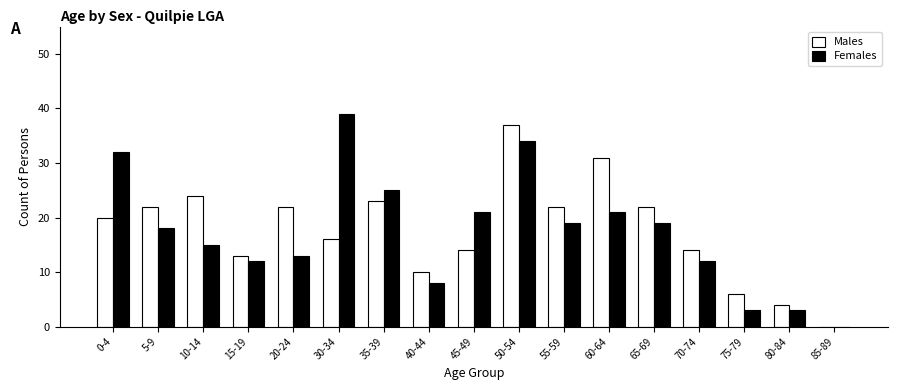

Is the value of Females at 20-24 greater than the value of Males at 45-49?

No